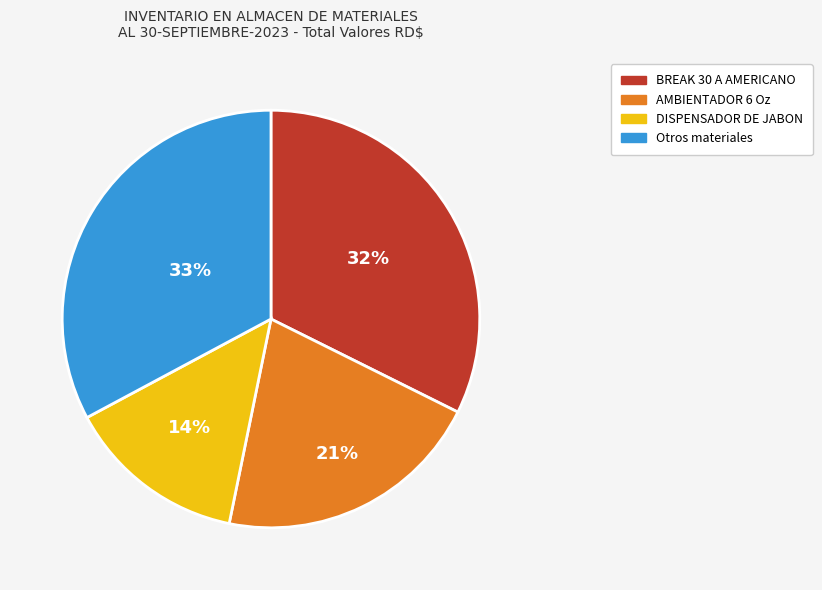

True or false: AMBIENTADOR 6 Oz accounts for 7% of the total.

False